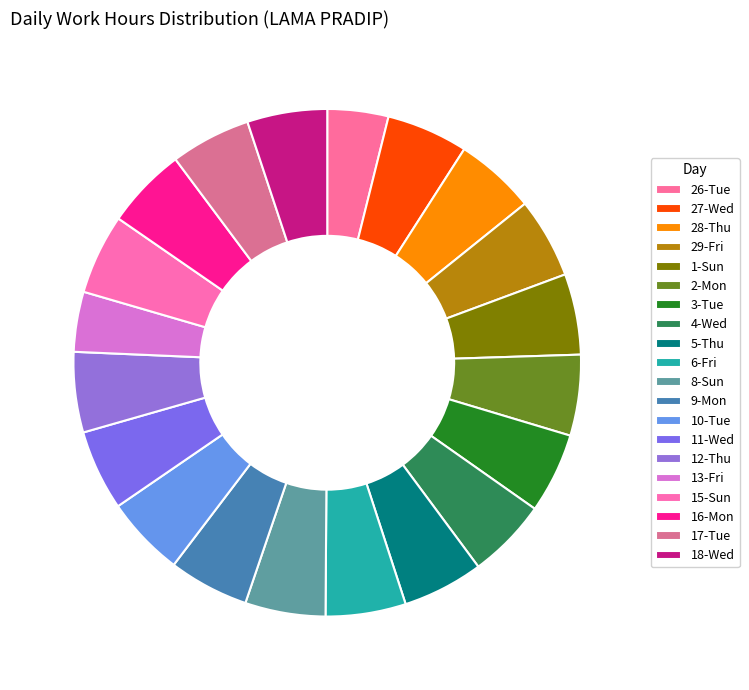

To the nearest percent, what portion does 8-Sun represent?

5%